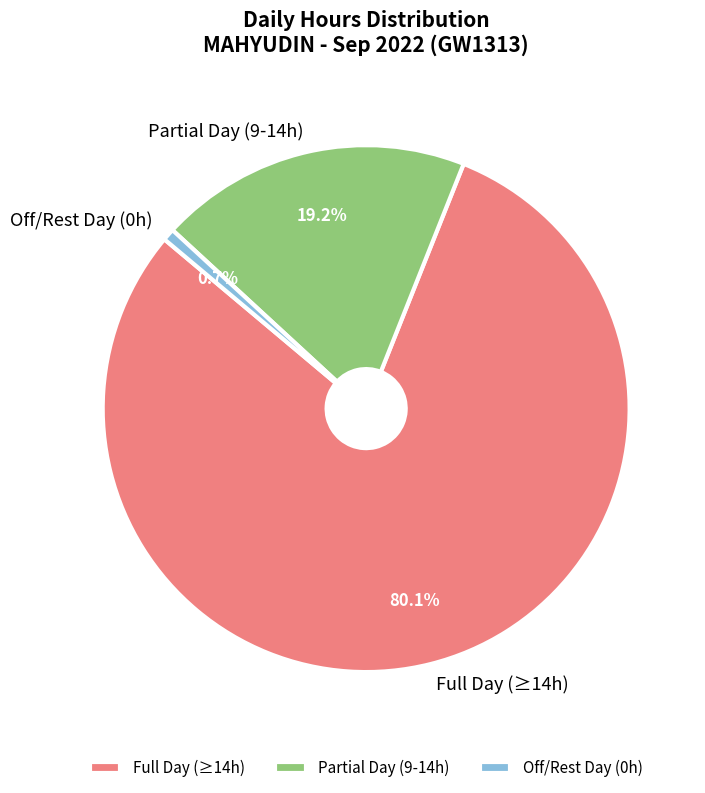

How many segments does this pie chart have?

3